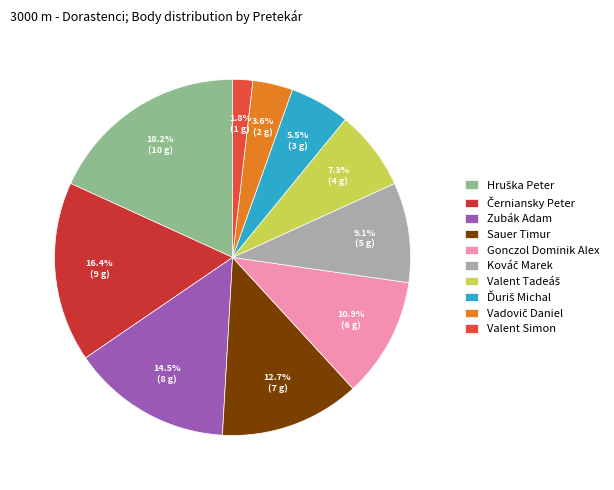

What percentage is the Gonczol Dominik Alex slice, to the nearest percent?

11%